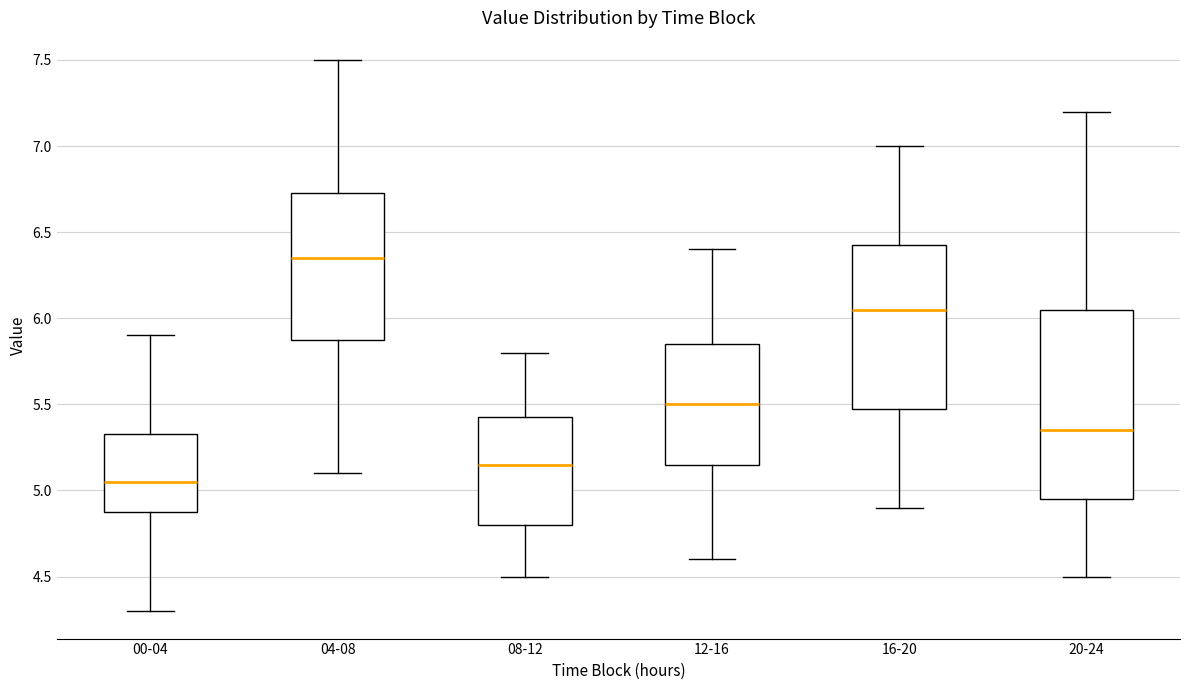

Reading left to right, transcribe this box plot: for each box, give where its median line is, the range the box spans, and where its two whiskers end, as read against the y-axis. The values are not printed on the chart, so give them approximately, as read against the axis.

00-04: median 5.05, box 4.90 to 5.35, whiskers 4.30 to 5.90
04-08: median 6.35, box 5.90 to 6.75, whiskers 5.10 to 7.50
08-12: median 5.15, box 4.80 to 5.45, whiskers 4.50 to 5.80
12-16: median 5.50, box 5.15 to 5.85, whiskers 4.60 to 6.40
16-20: median 6.05, box 5.50 to 6.45, whiskers 4.90 to 7.00
20-24: median 5.35, box 4.95 to 6.05, whiskers 4.50 to 7.20